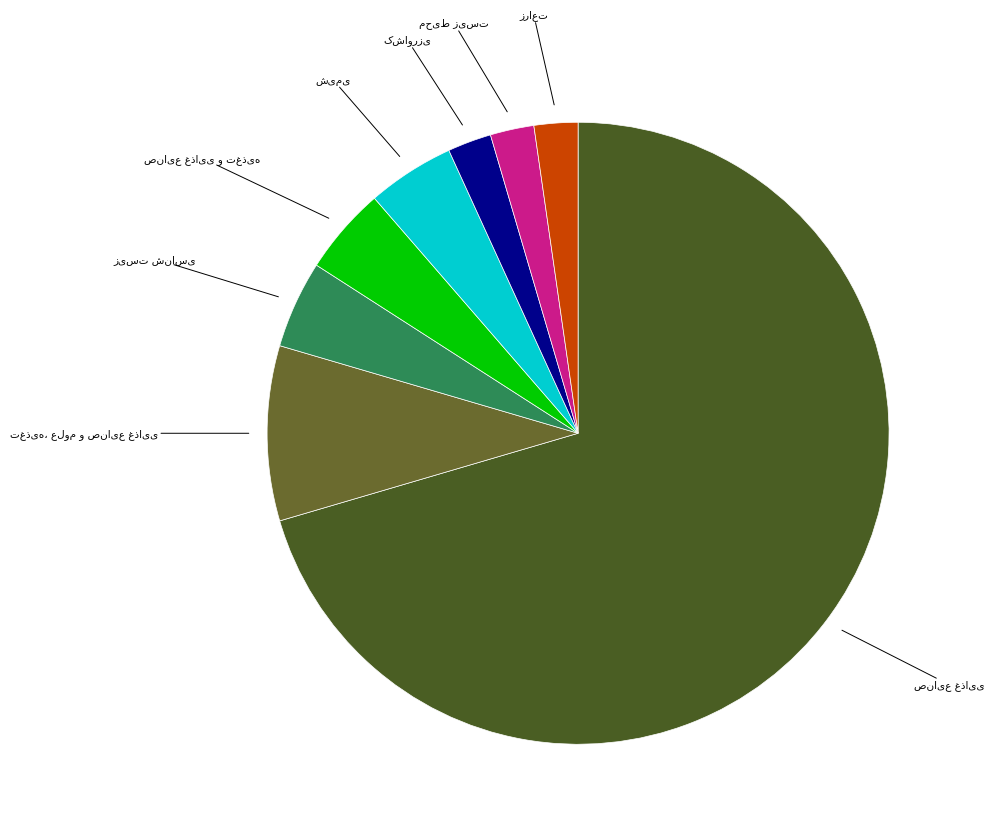

To the nearest percent, what percentage of the pie is کشاورزی?

2%